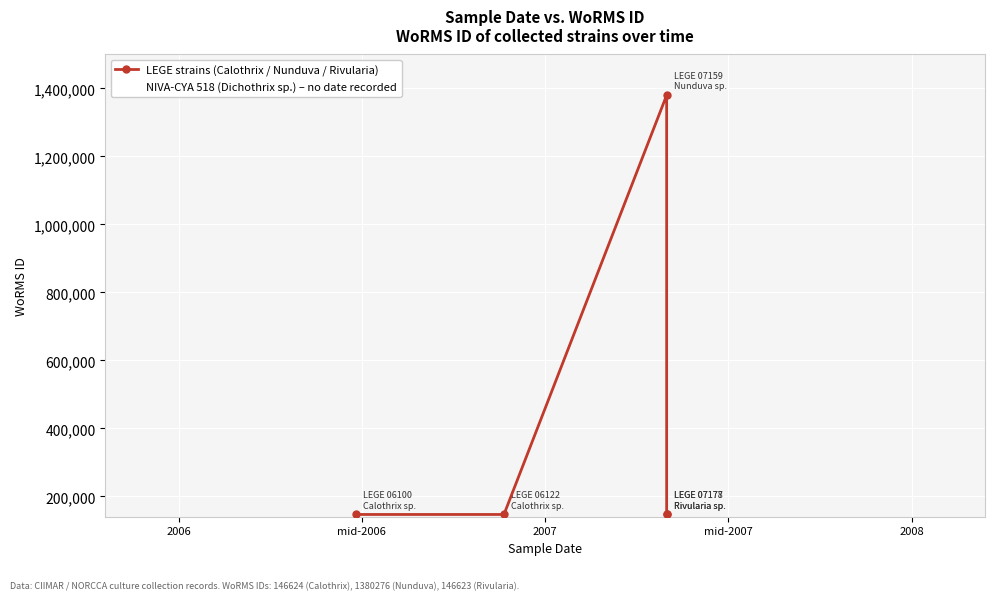

Which has a higher value, mid-2007 or 2006?

2006